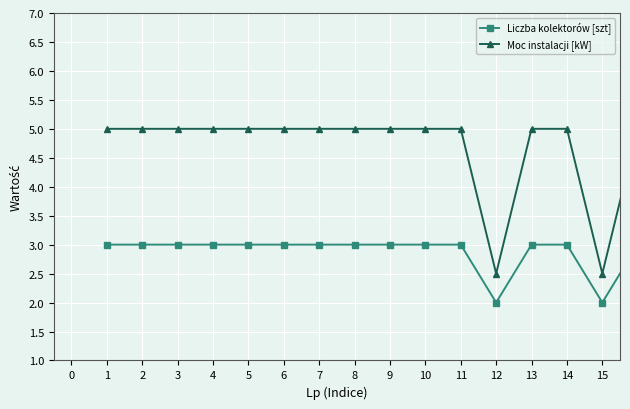

What is the maximum value for Liczba kolektorów [szt]?

3.0